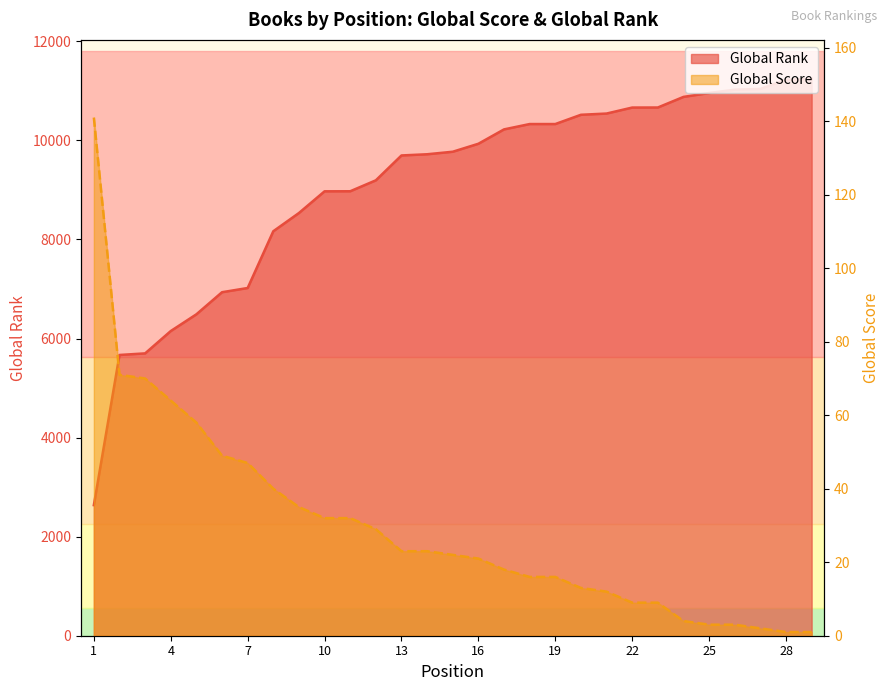

What is the total value across all series at 21?

10554